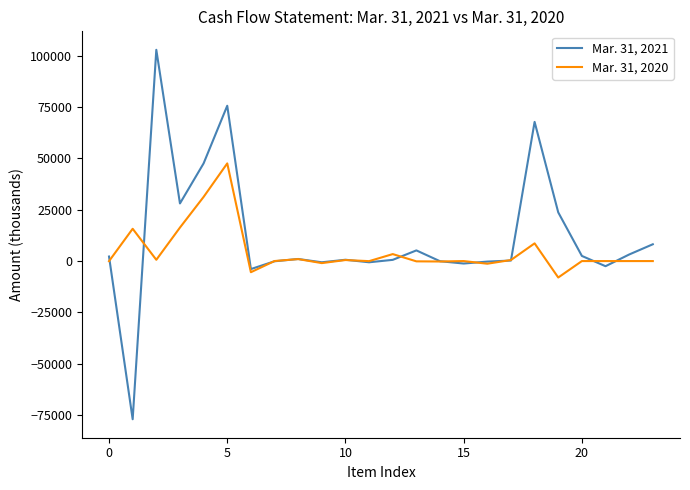

What is the maximum value shown in the chart?

102823